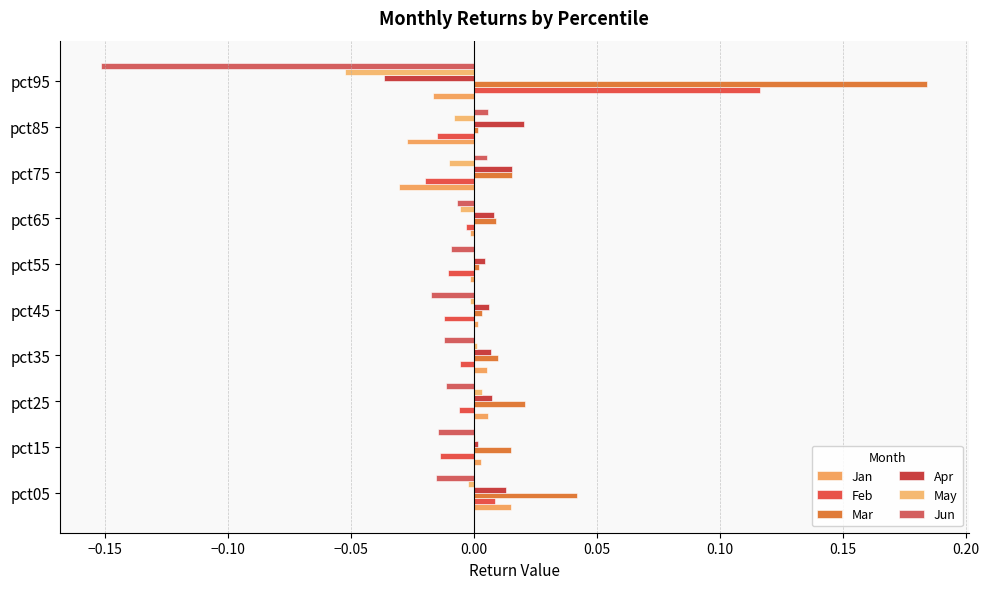

How many distinct data groups are displayed?

6